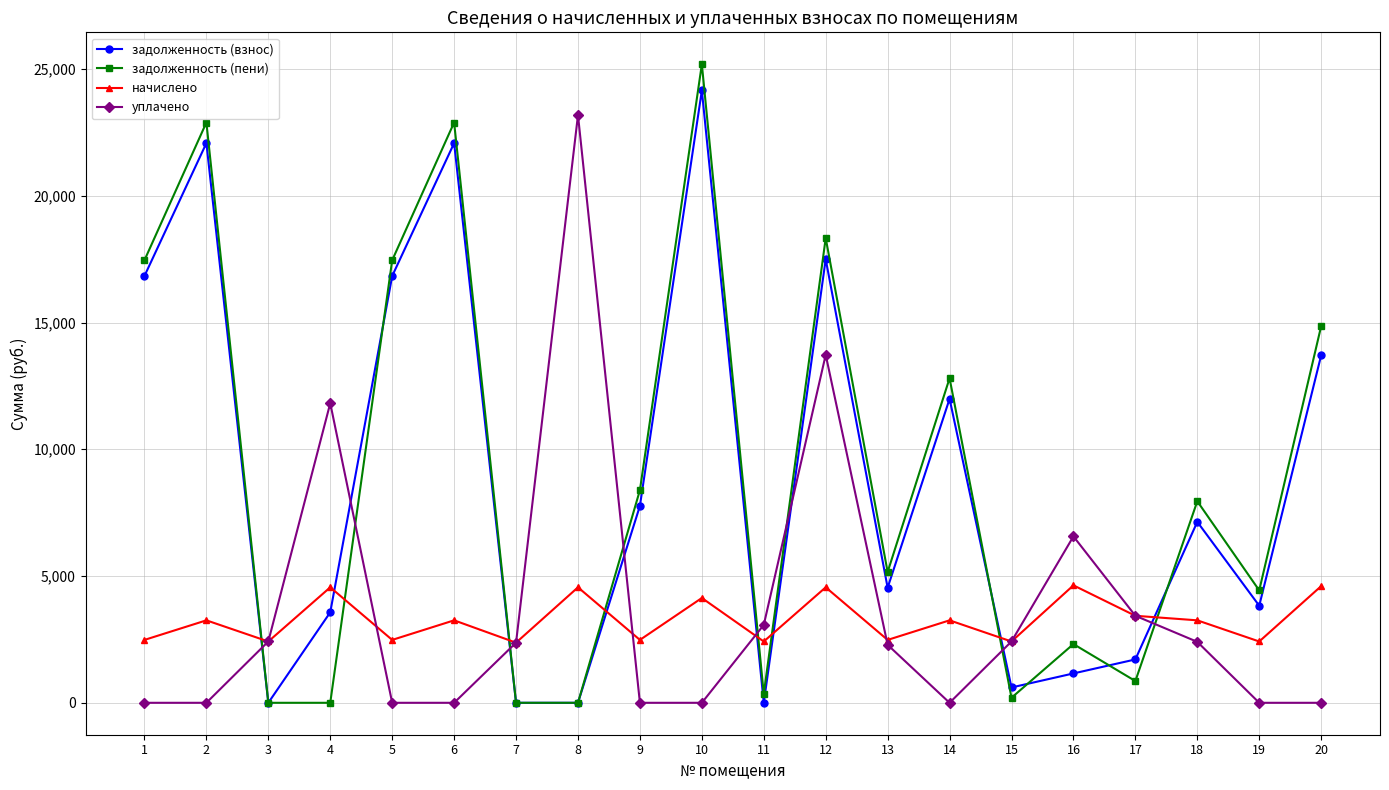

At which category does начислено reach its first local valley?

3